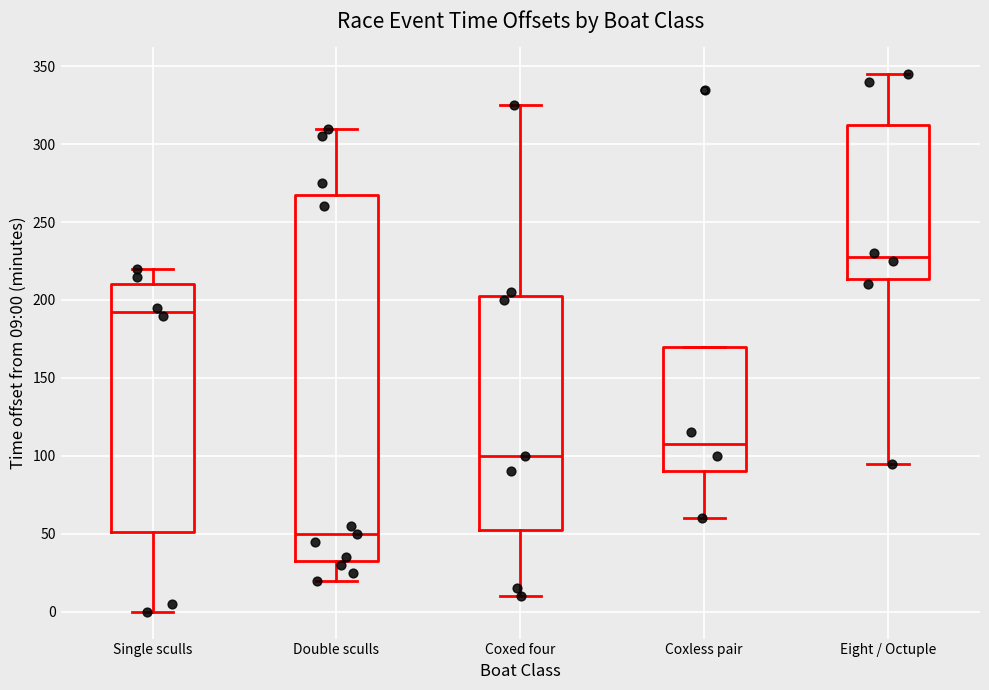

Reading left to right, read every box against the y-axis: the position of its median line, the range the box covers, and the ends of its whiskers. The values are not printed on the chart, so give them approximately, as read against the axis.

Single sculls: median 195, box 50 to 210, whiskers 0 to 220
Double sculls: median 50, box 35 to 270, whiskers 20 to 310
Coxed four: median 100, box 55 to 205, whiskers 10 to 325
Coxless pair: median 110, box 90 to 170, whiskers 60 to 170
Eight / Octuple: median 230, box 215 to 315, whiskers 95 to 345